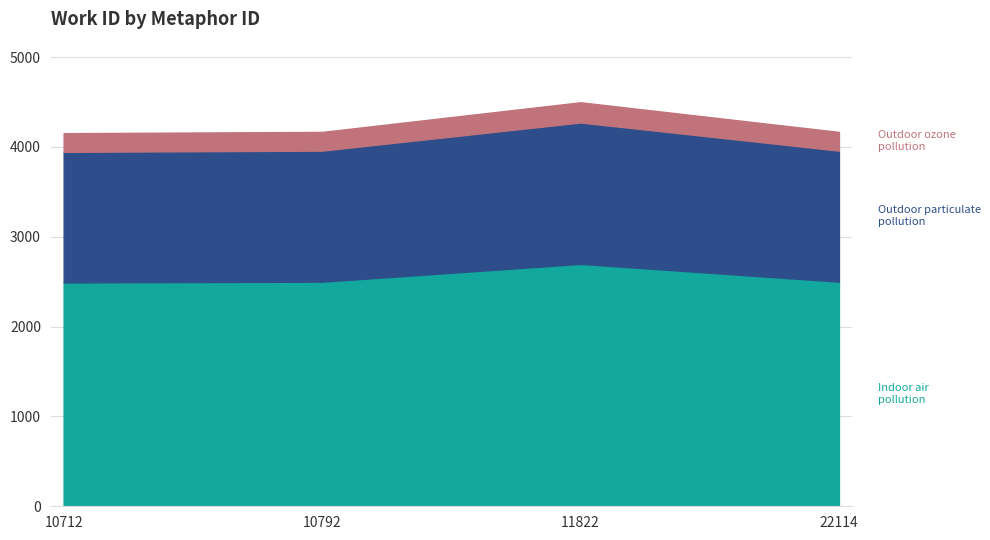

Approximately how many times larger is the value at 10712 compared to 11822?

0.9